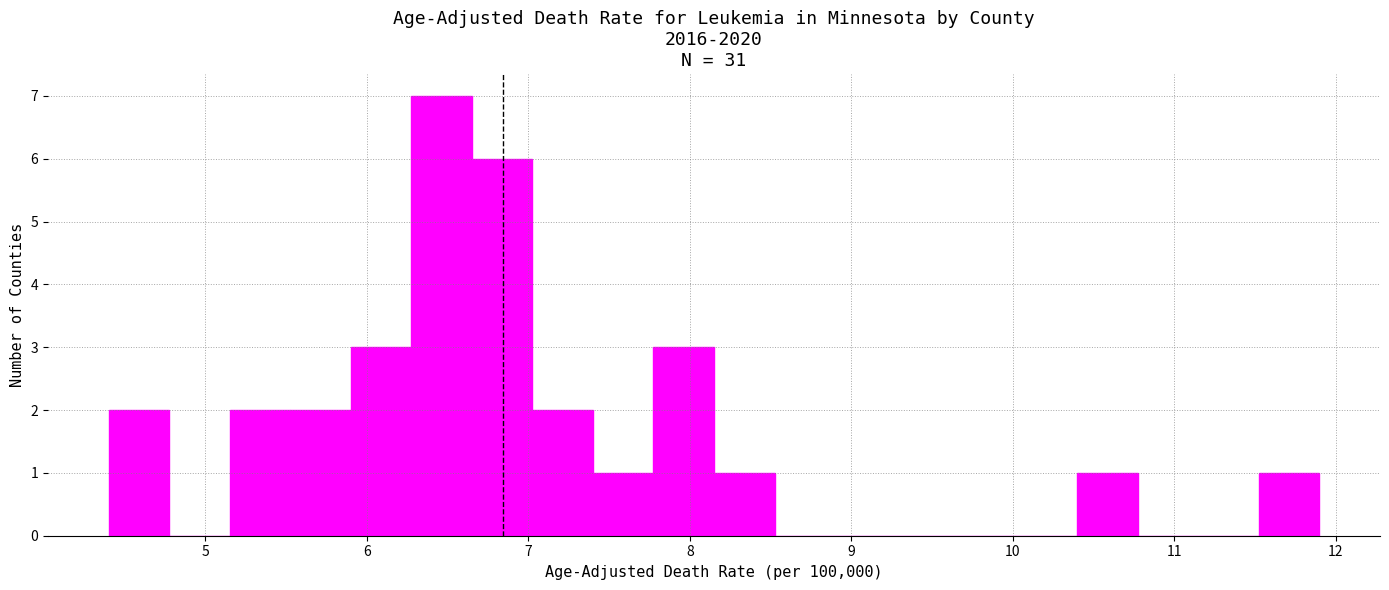

Read against the x-axis, roughly where is the centre of the tallest bar?

6.5